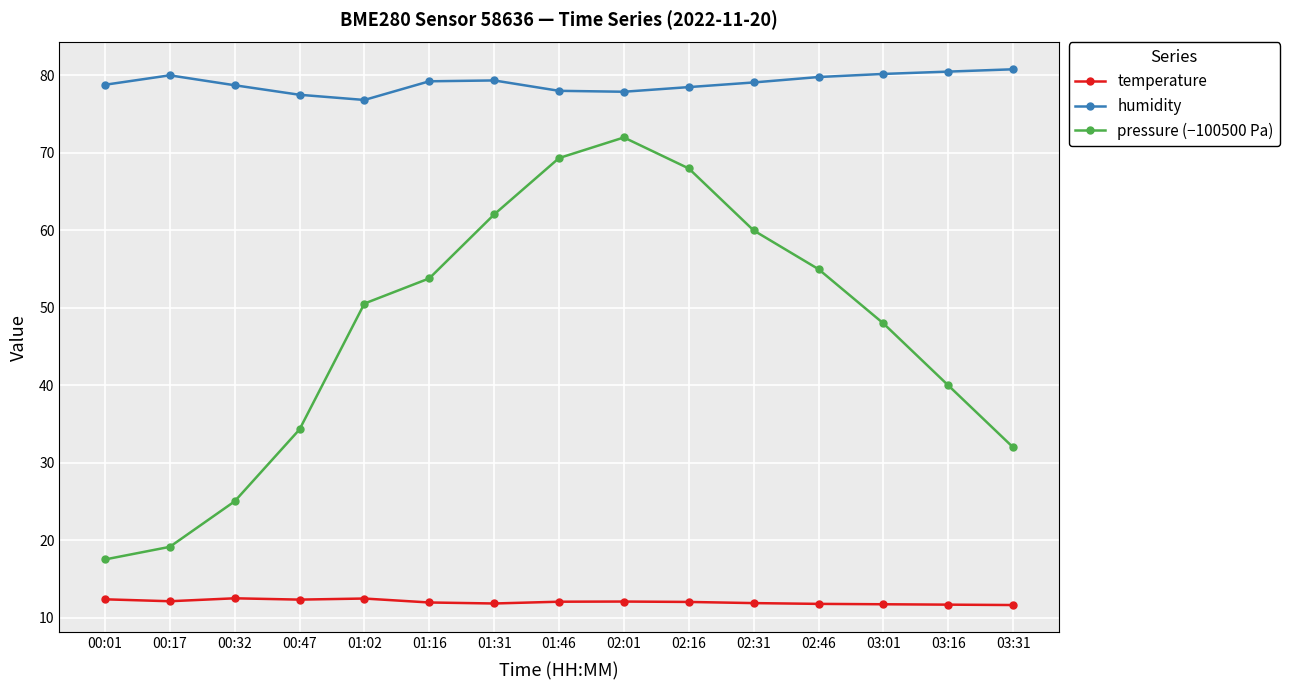

True or false: temperature and pressure (−100500 Pa) cross at least once.

False